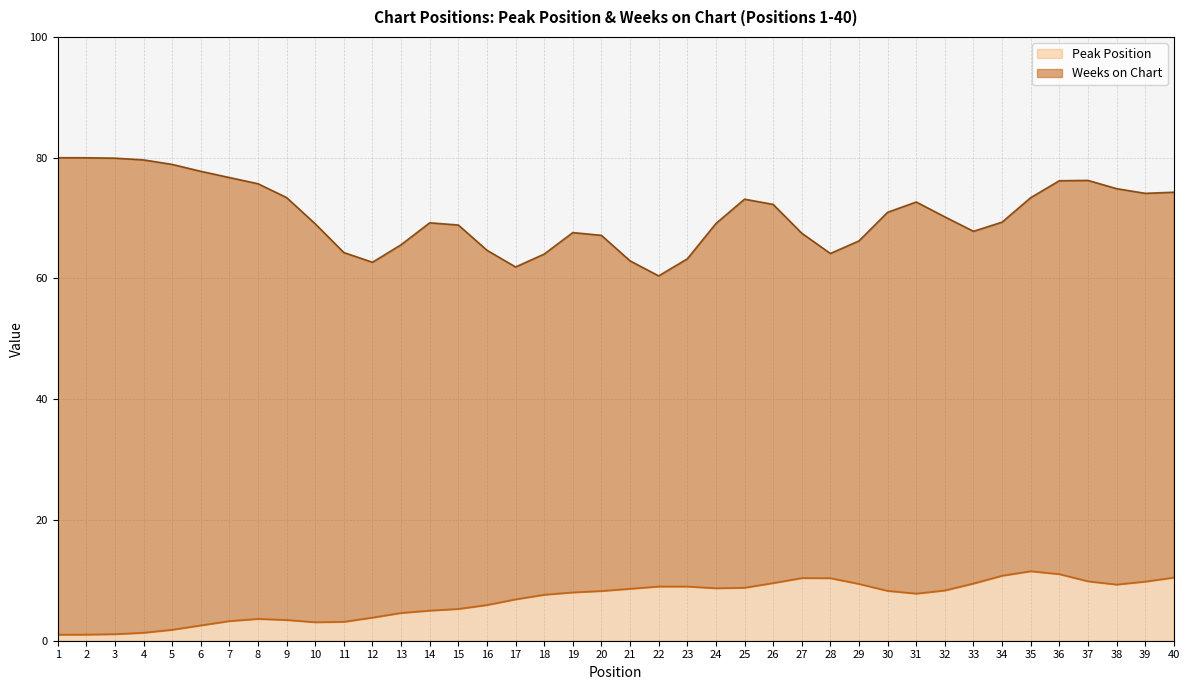

What is the difference between the maximum and minimum values in the Peak Position series?

10.5